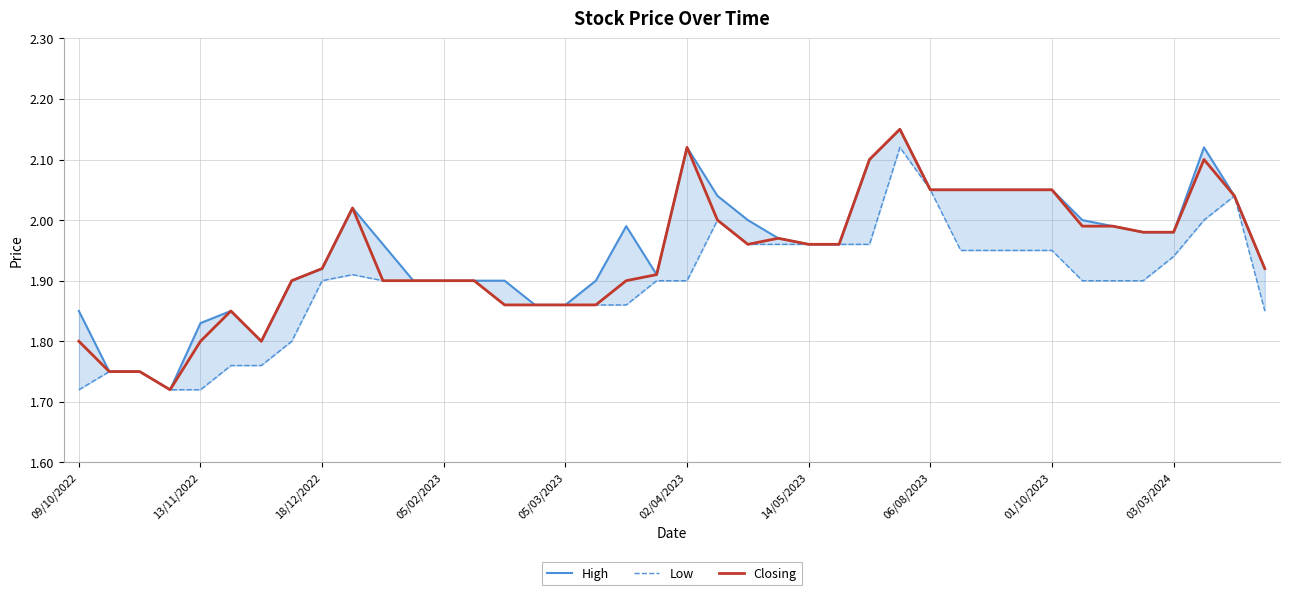

Is the value of Low at 30 greater than the value of High at 29?

No